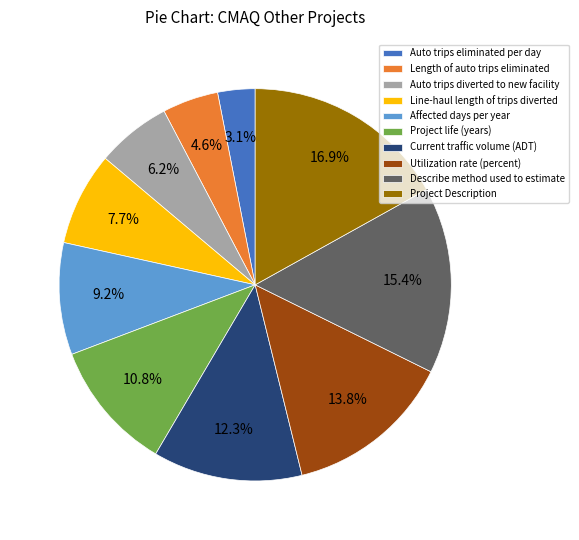

What percentage is the Affected days per year slice, to the nearest percent?

9%